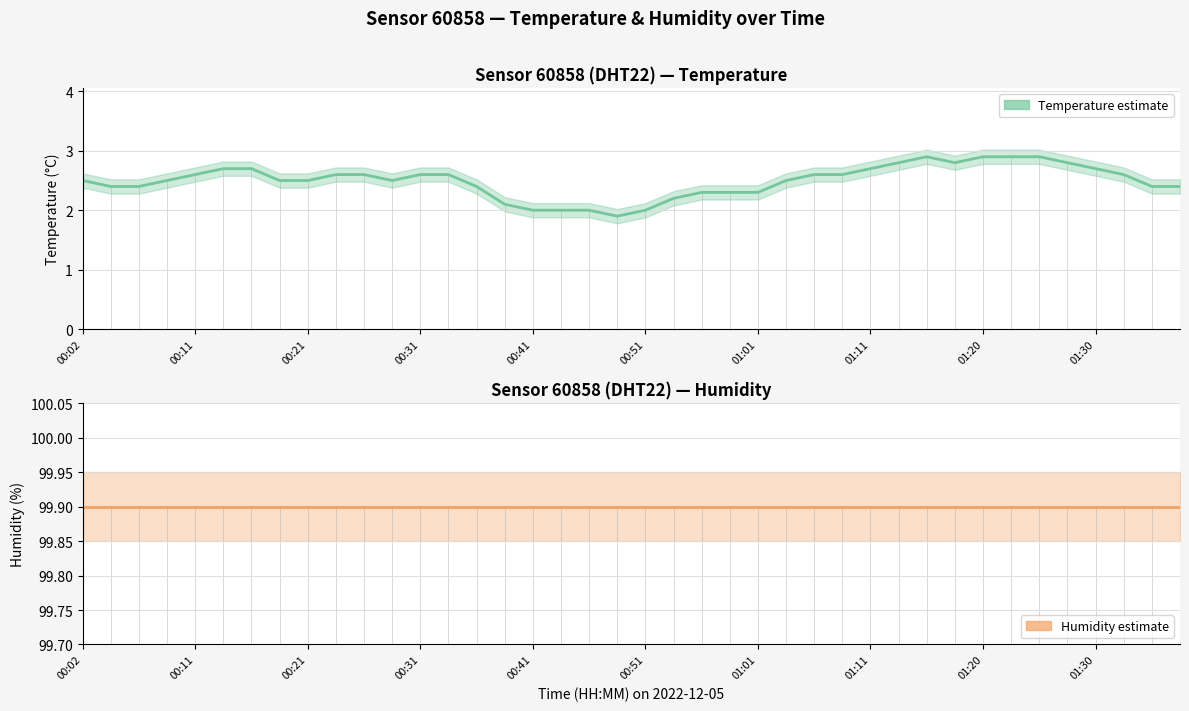

What is the average value?

2.5